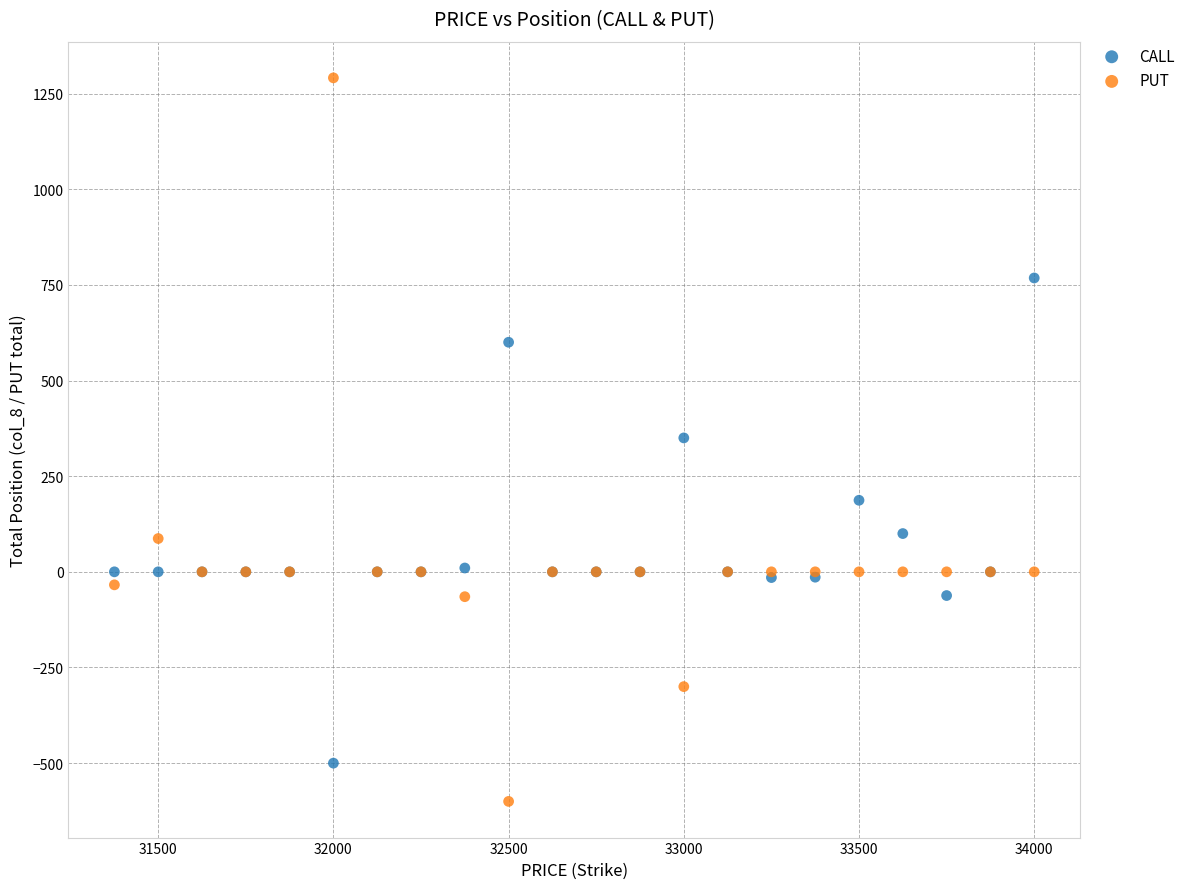

Which series reaches the maximum Y coordinate?

PUT